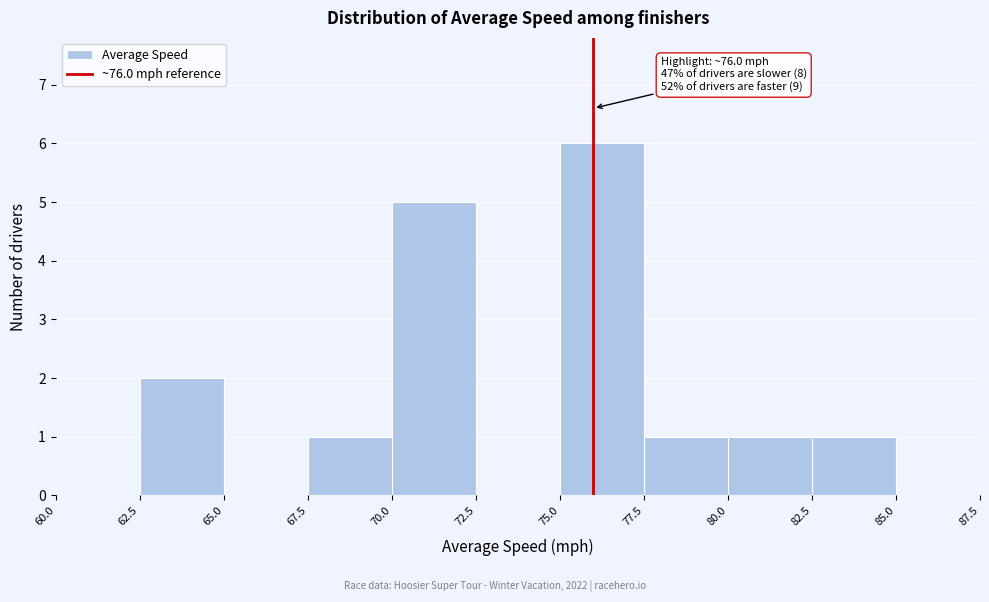

Which range on the x-axis has the tallest bar?

75.0 to 77.5